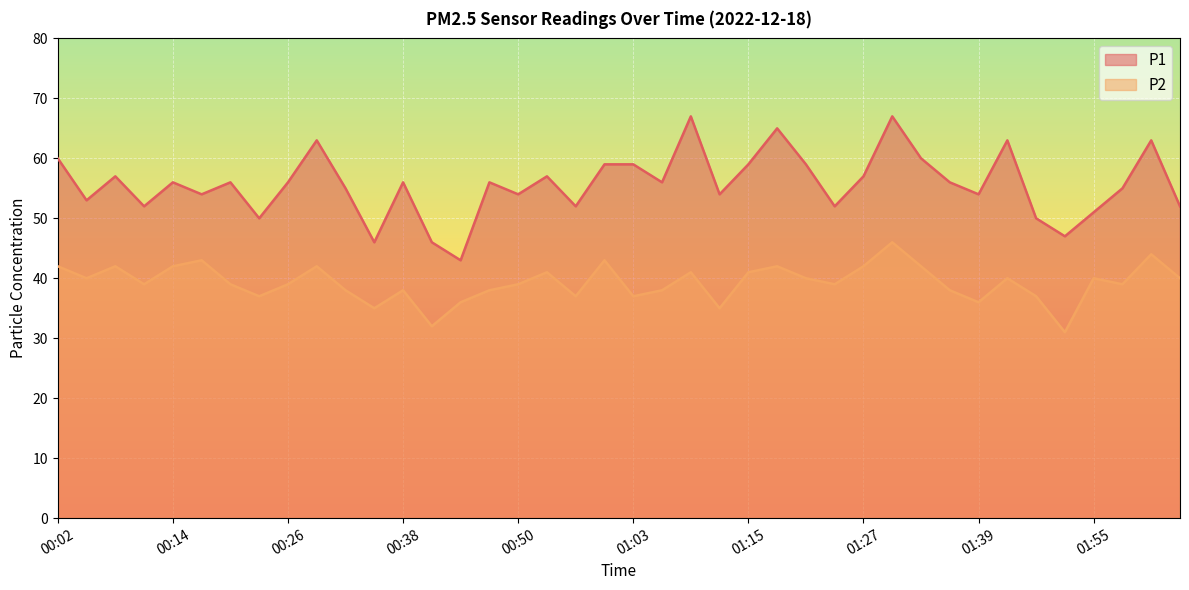

True or false: P2 and P1 intersect in this chart.

False